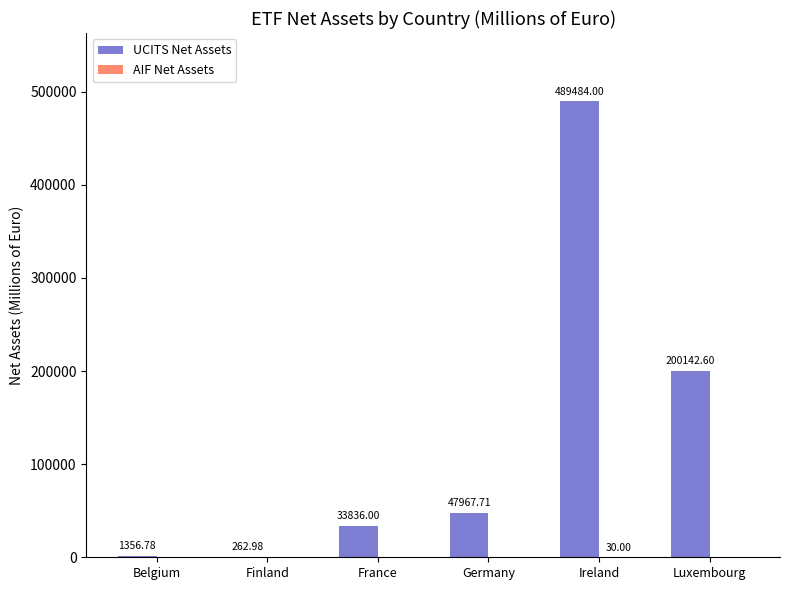

Which label corresponds to the largest value in the chart?

Ireland